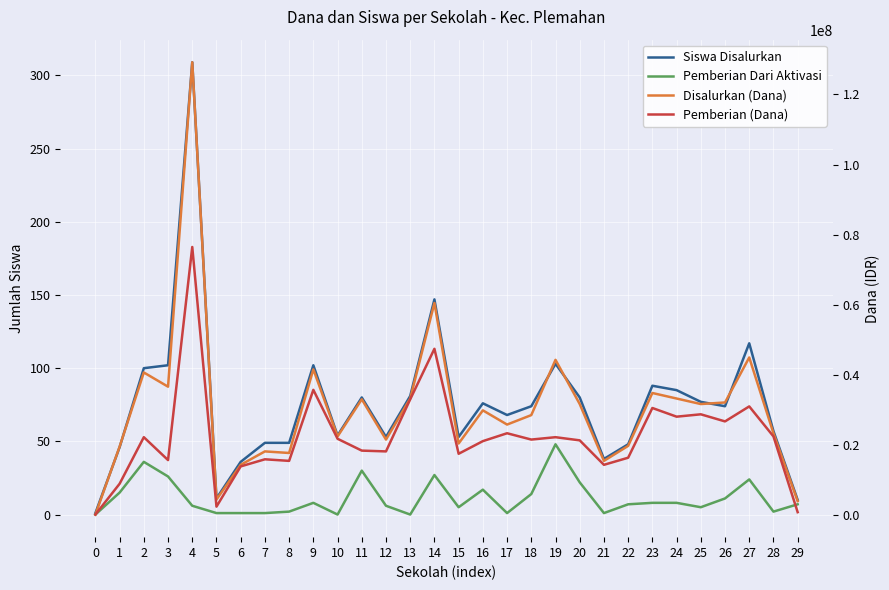

At how many categories does at least one series exceed 114868838?

1